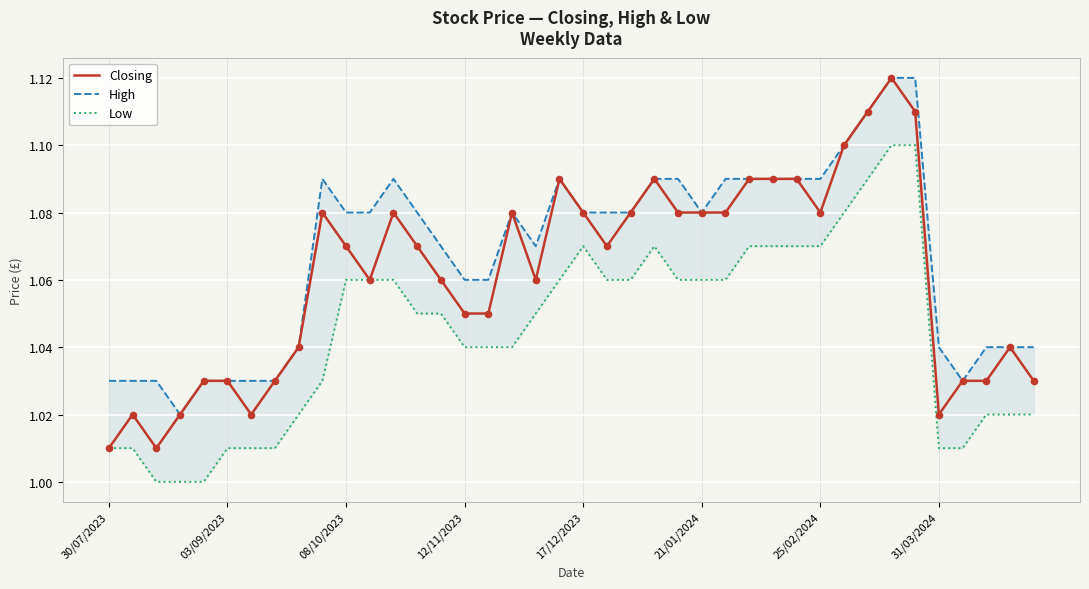

What are all the series names shown in the legend?

Closing, High, Low